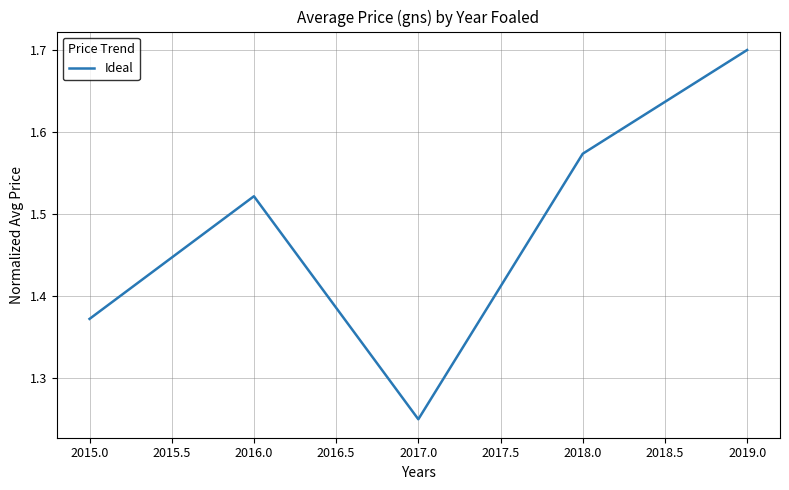

What is the ratio of the value at 2016.0 to the value at 2015.0?

1.1